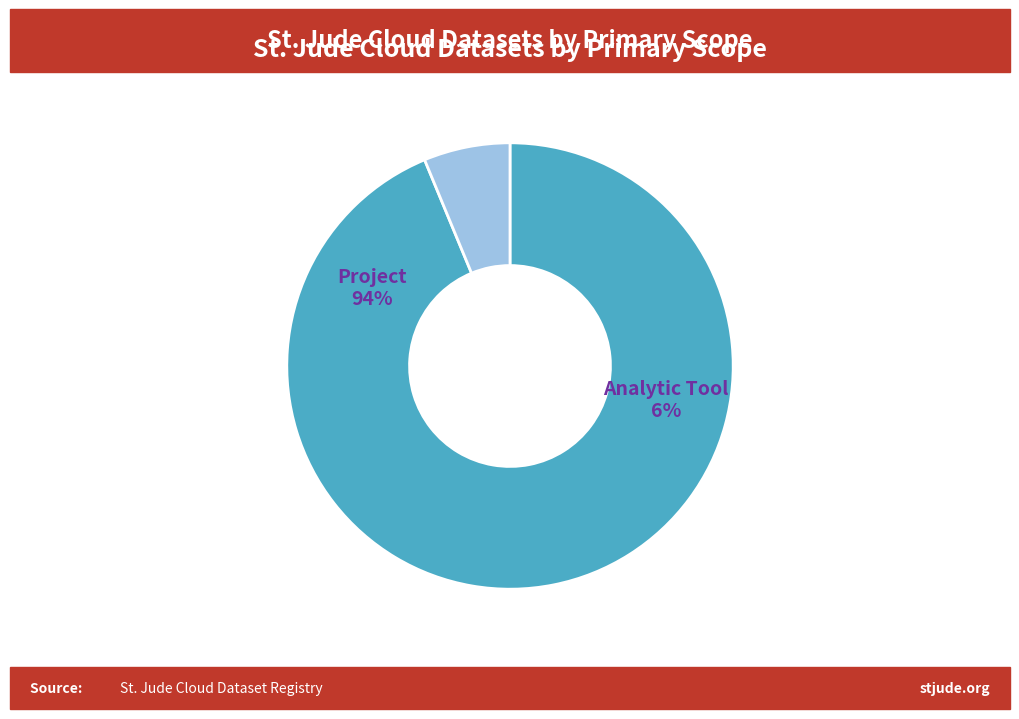

Between Project and Analytic Tool, which is larger?

Project